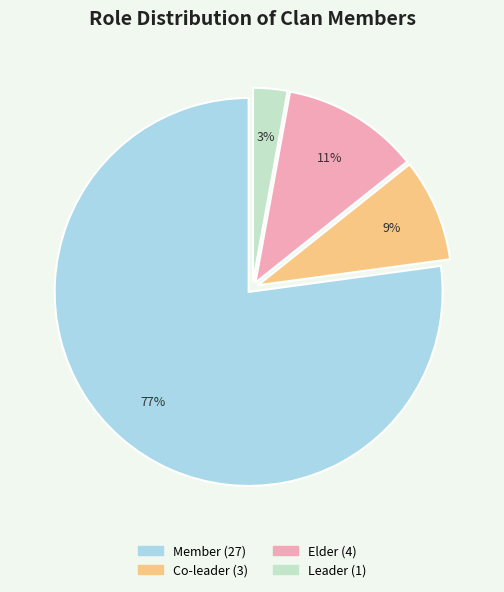

Combined, do Elder and Co-leader account for over 50%?

No